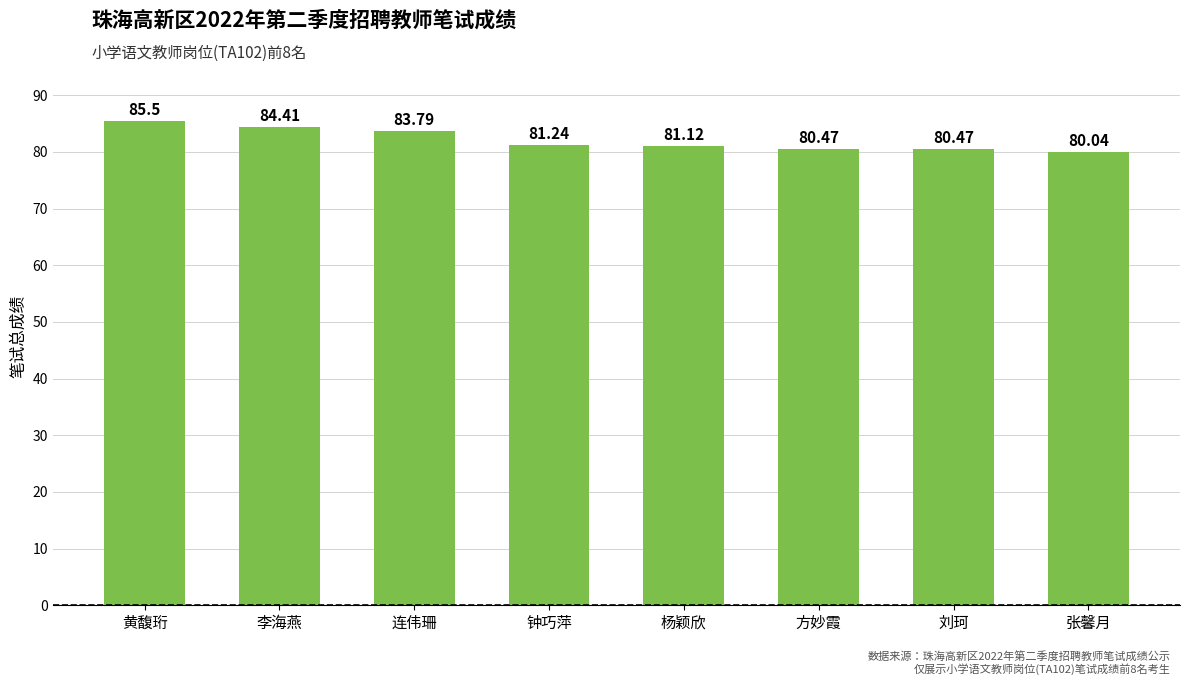

Which category has the lowest value across all series?

张馨月